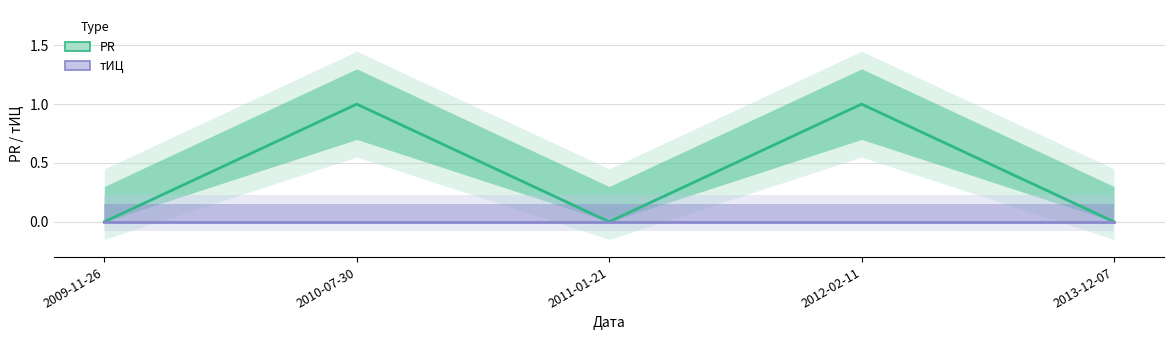

At which category does the data reach its first local peak?

2010-07-30